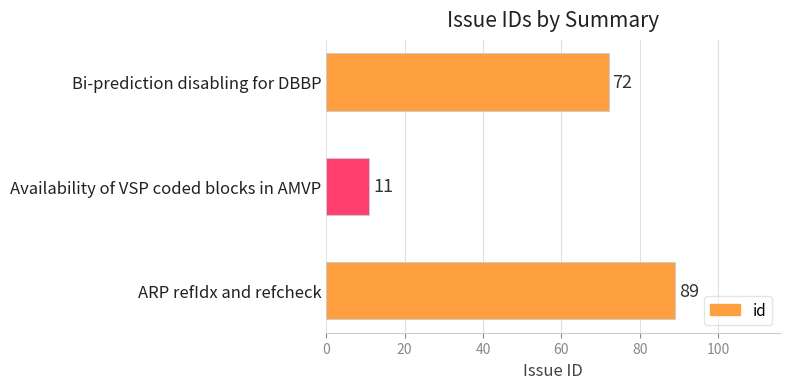

How many distinct data groups are displayed?

1